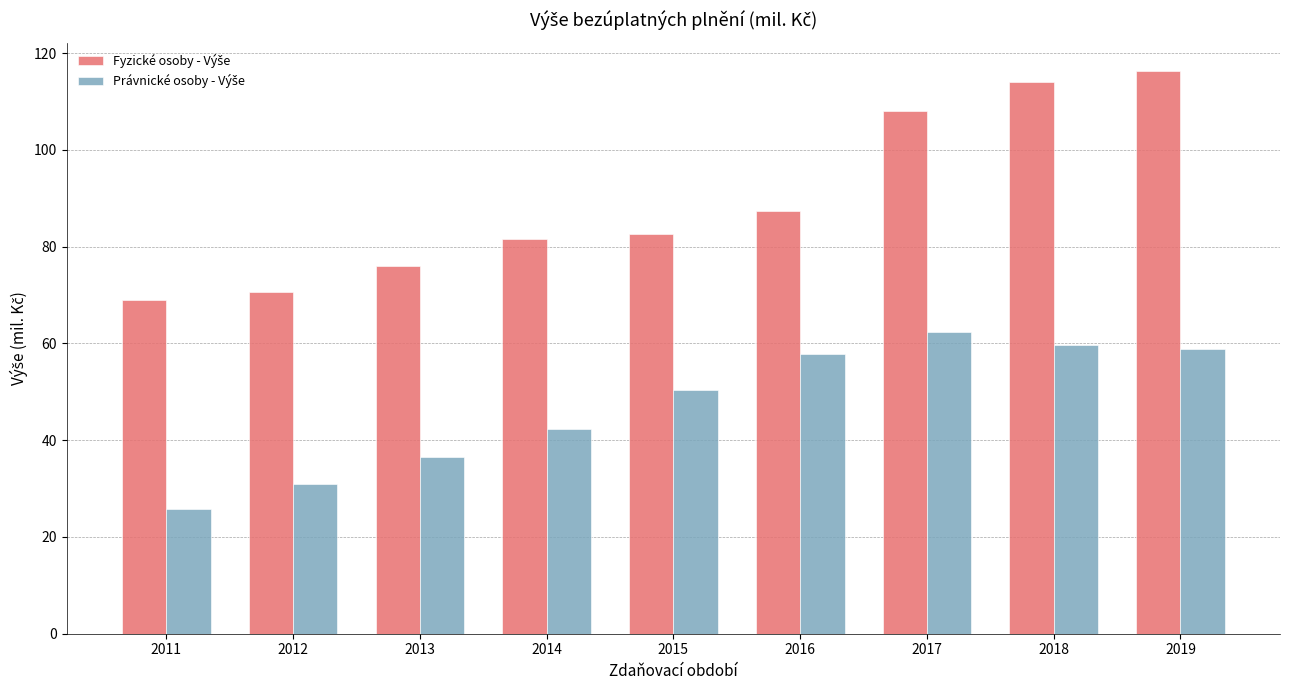

What is the difference between the highest and lowest values at 2016?

29.6